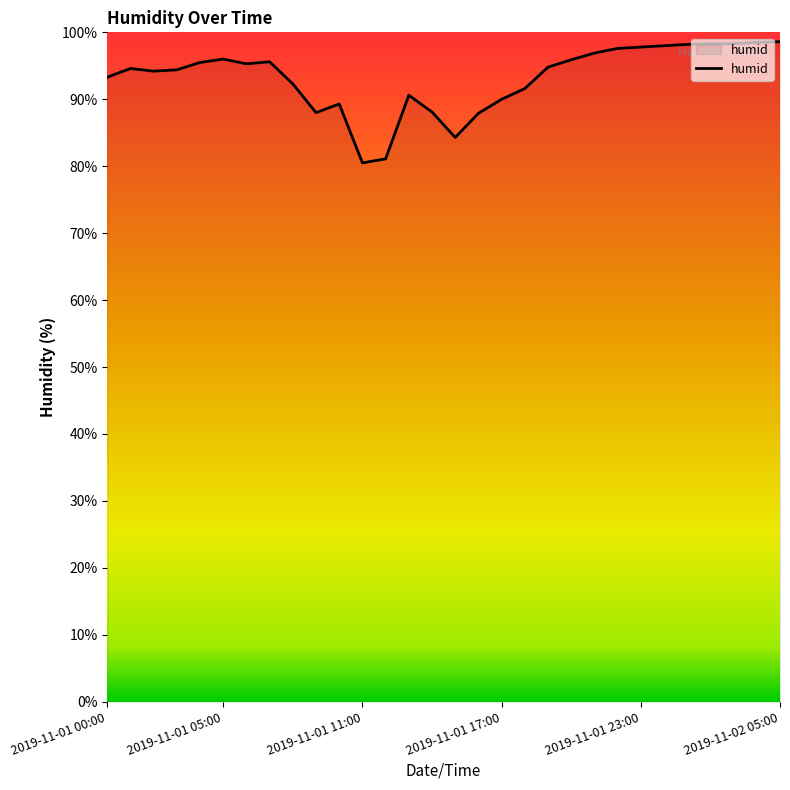

What is the maximum value shown in the chart?

98.6